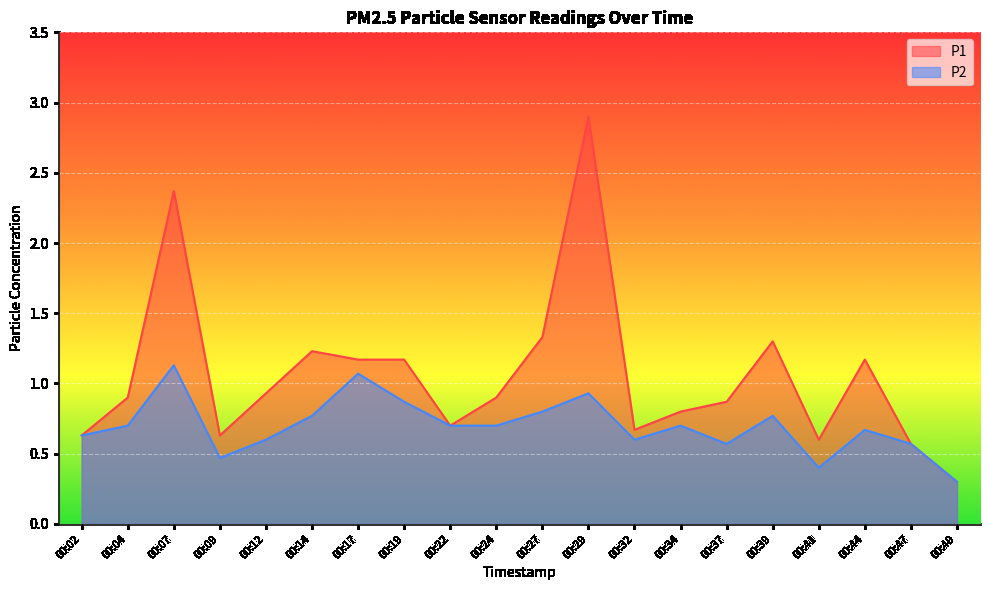

What is the value of the P2 point at the 14th from the left?

0.7